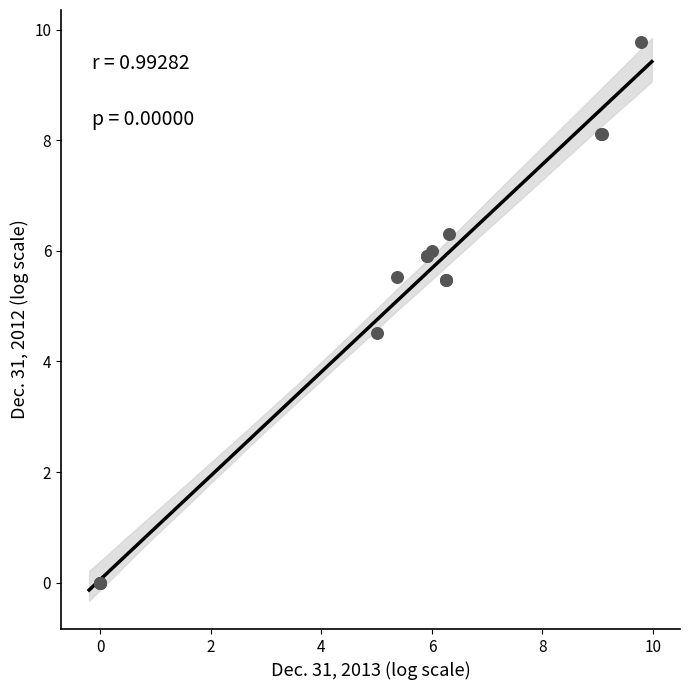

What Y value in the scatter plot is closest to 4?

4.5